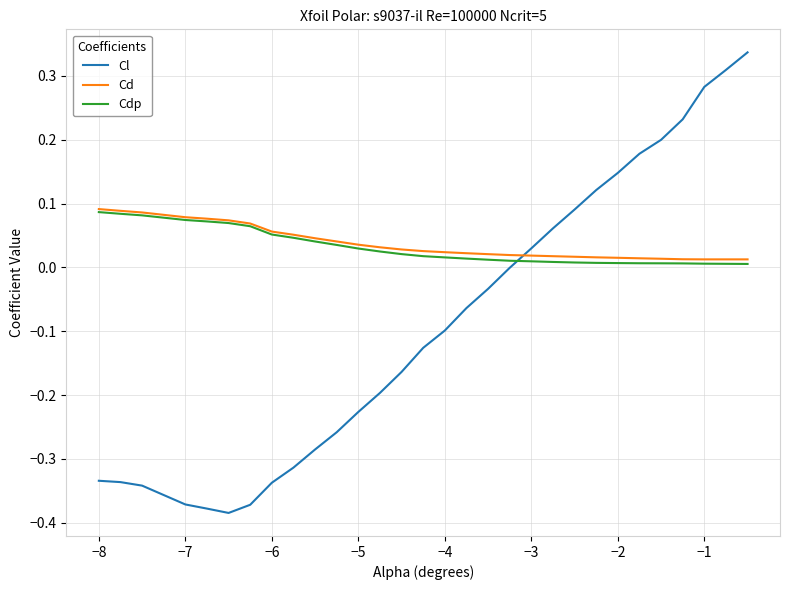

Count the Cd values in the range 0 to 1.

30